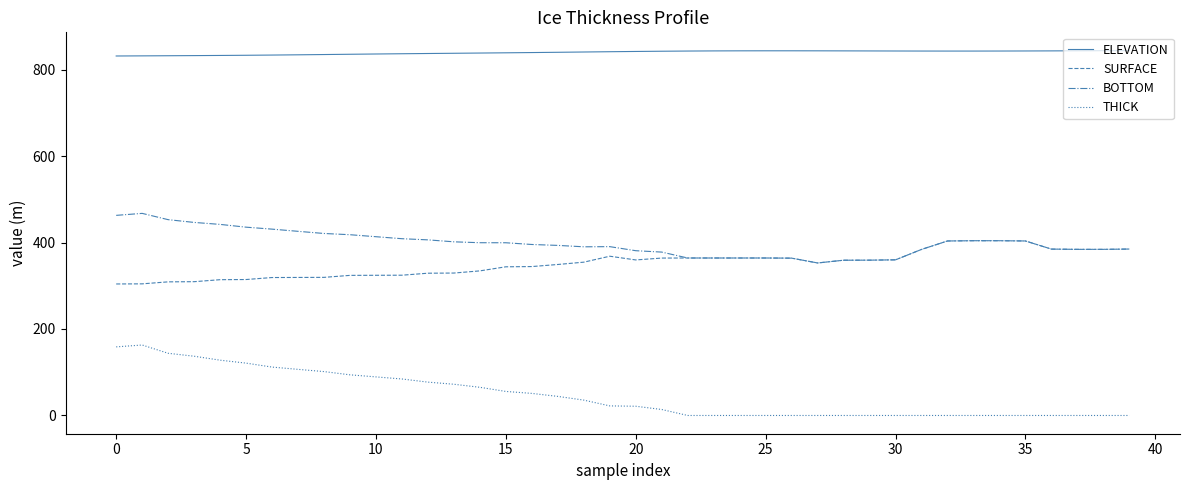

Which series has the widest spread of values?

THICK